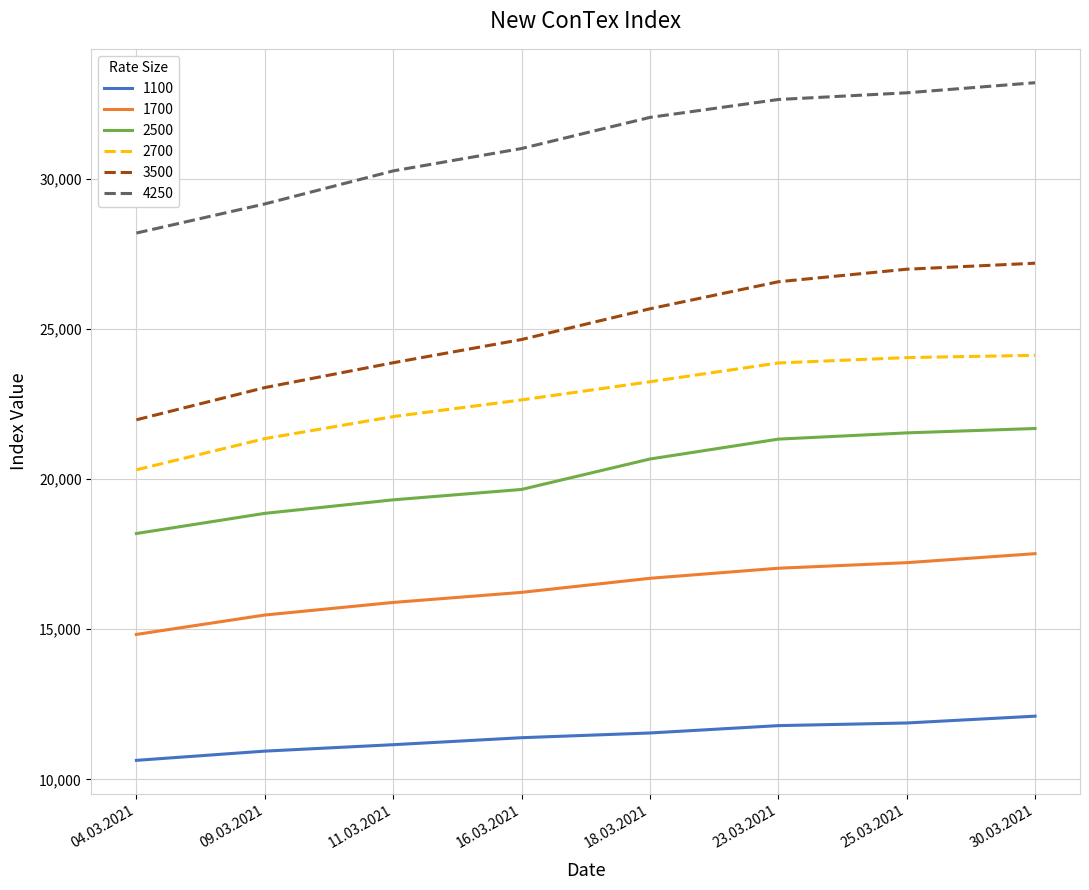

Which series changed the most between 04.03.2021 and 16.03.2021?

4250